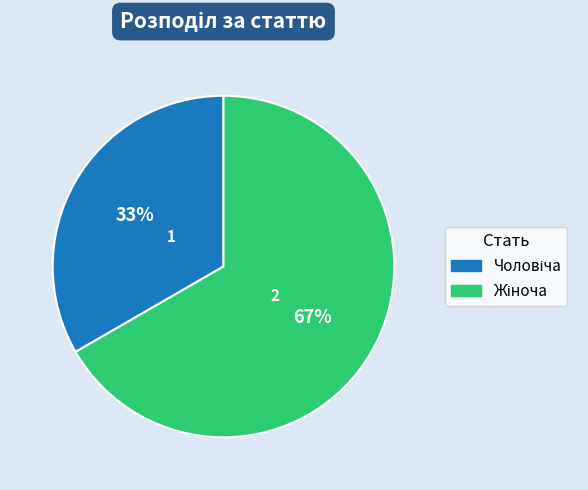

Is there any slice that represents more than half of the pie?

Yes